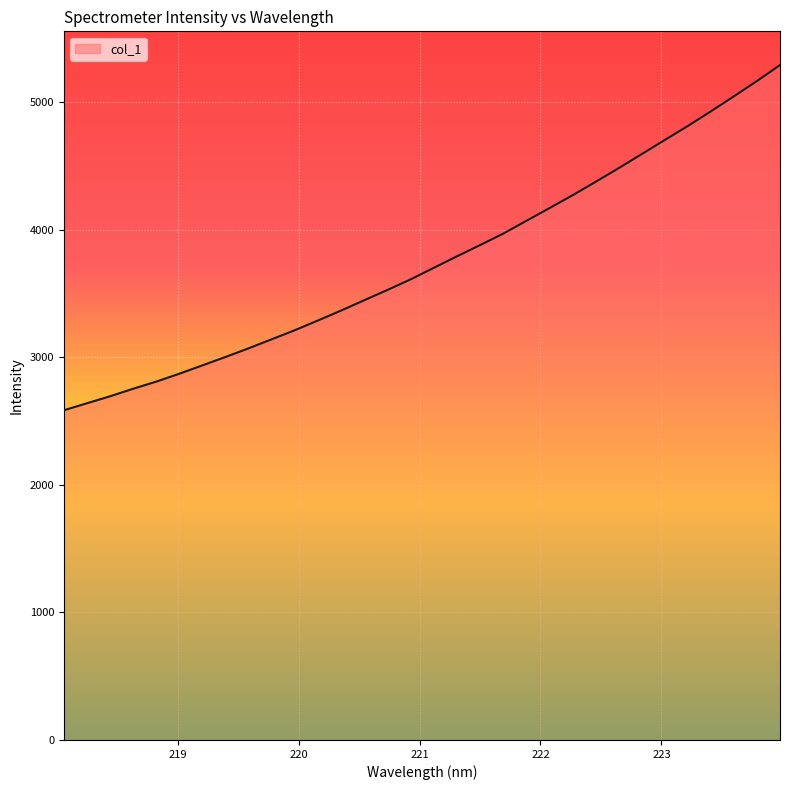

What is the maximum value shown in the chart?

5288.8